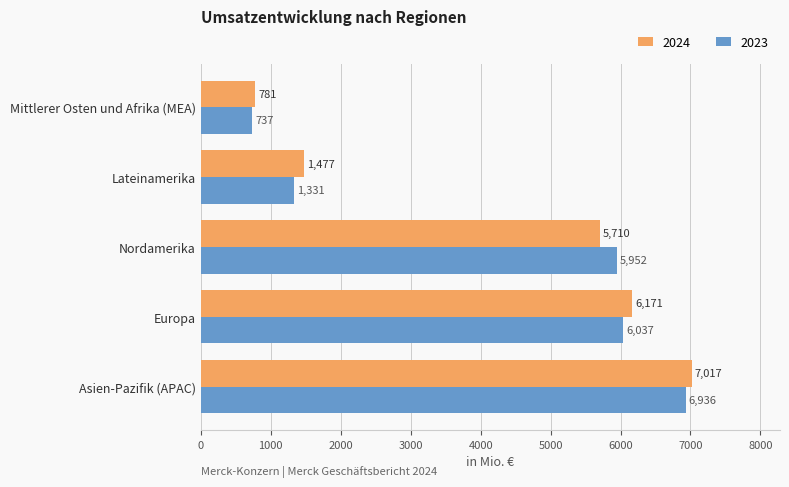

What is the highest value of the 2024 series?

7017